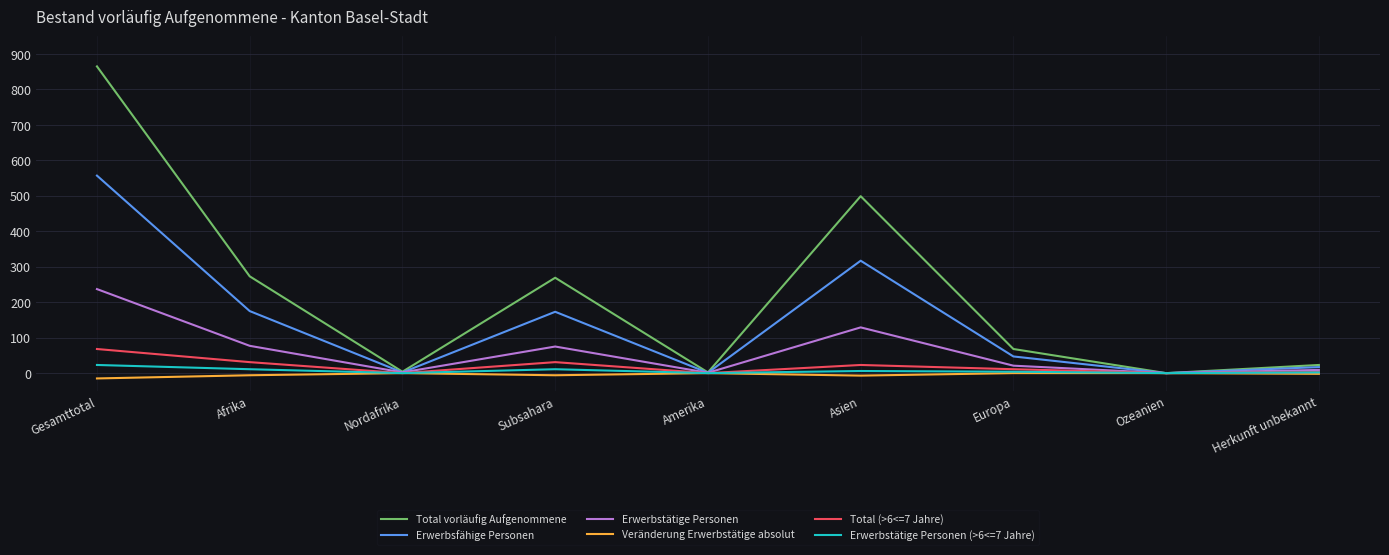

Is it true that Total vorläufig Aufgenommene equals 185 at Afrika?

False